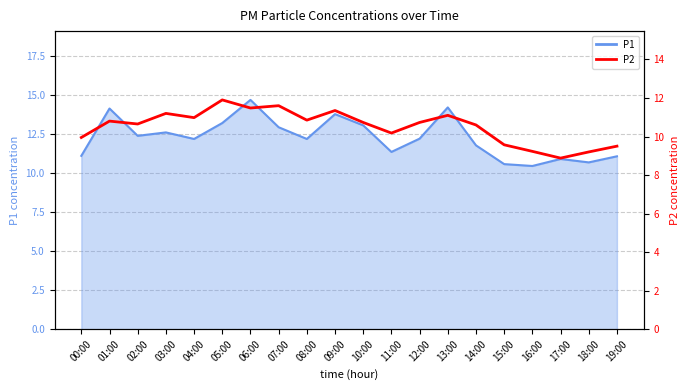

What is the difference between the maximum and minimum values?

3.0